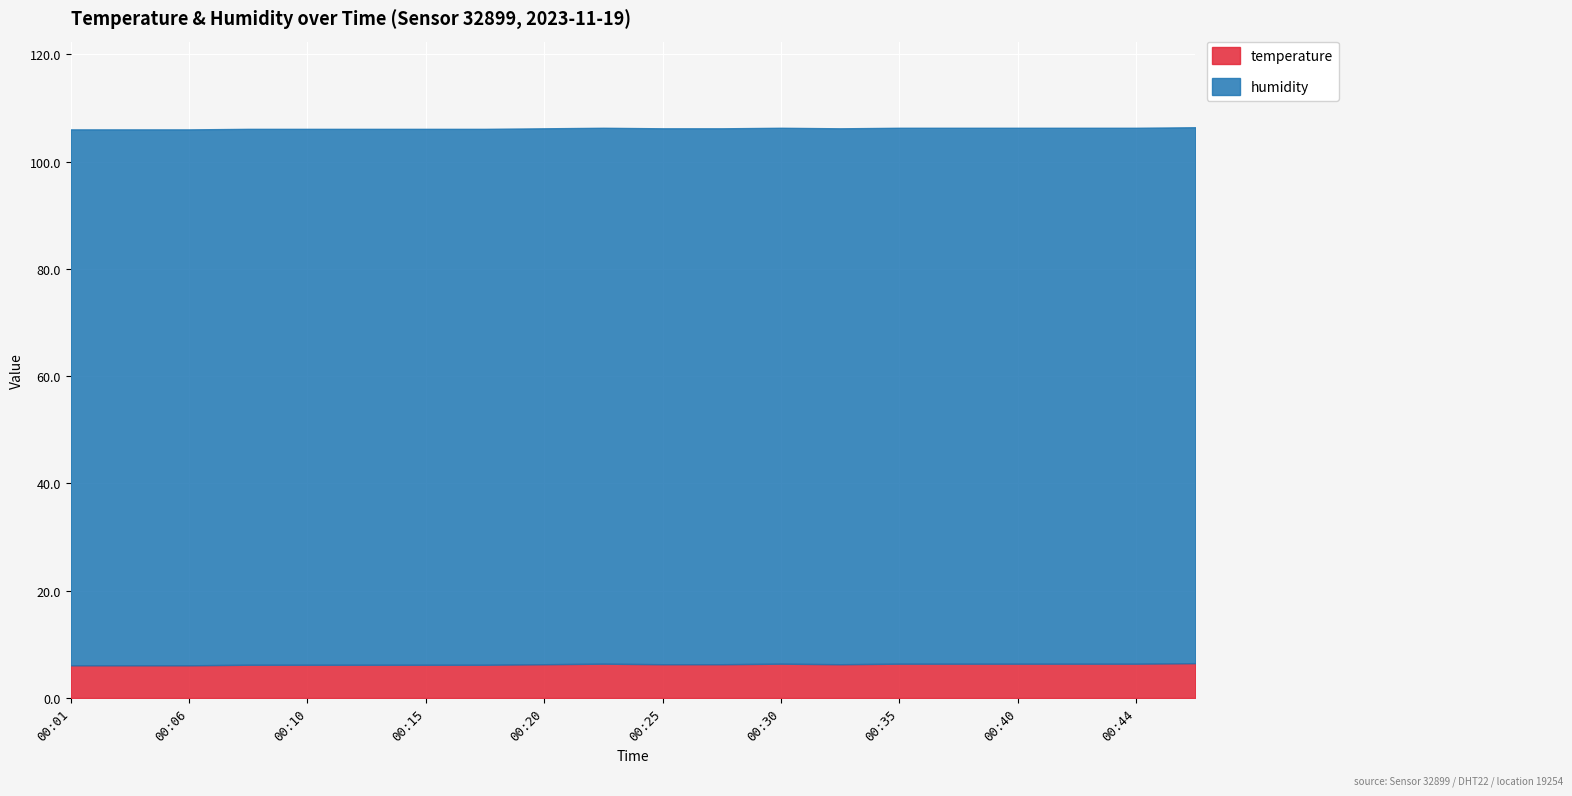

Where is the first local maximum for temperature?

00:23